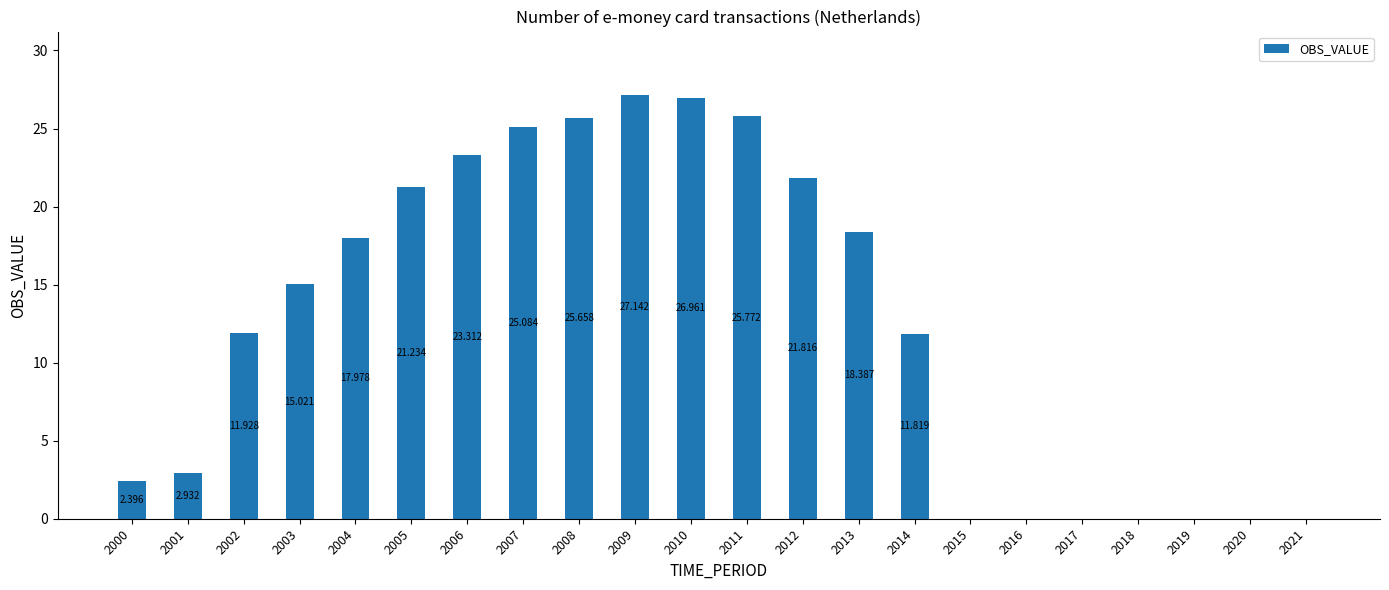

What is the change in value from 2002 to 2010?

+15.0